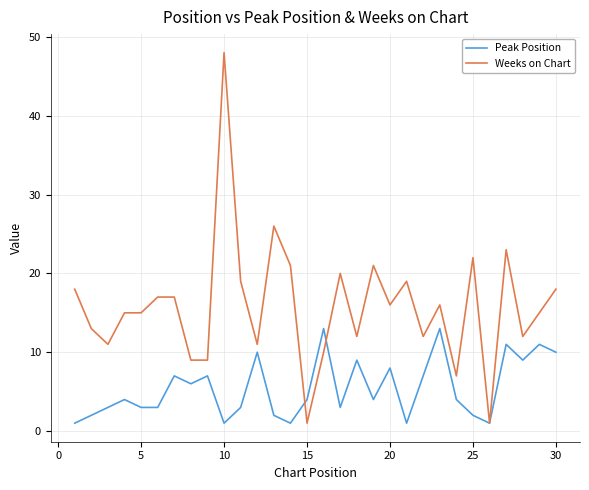

What is the maximum value for Peak Position?

13